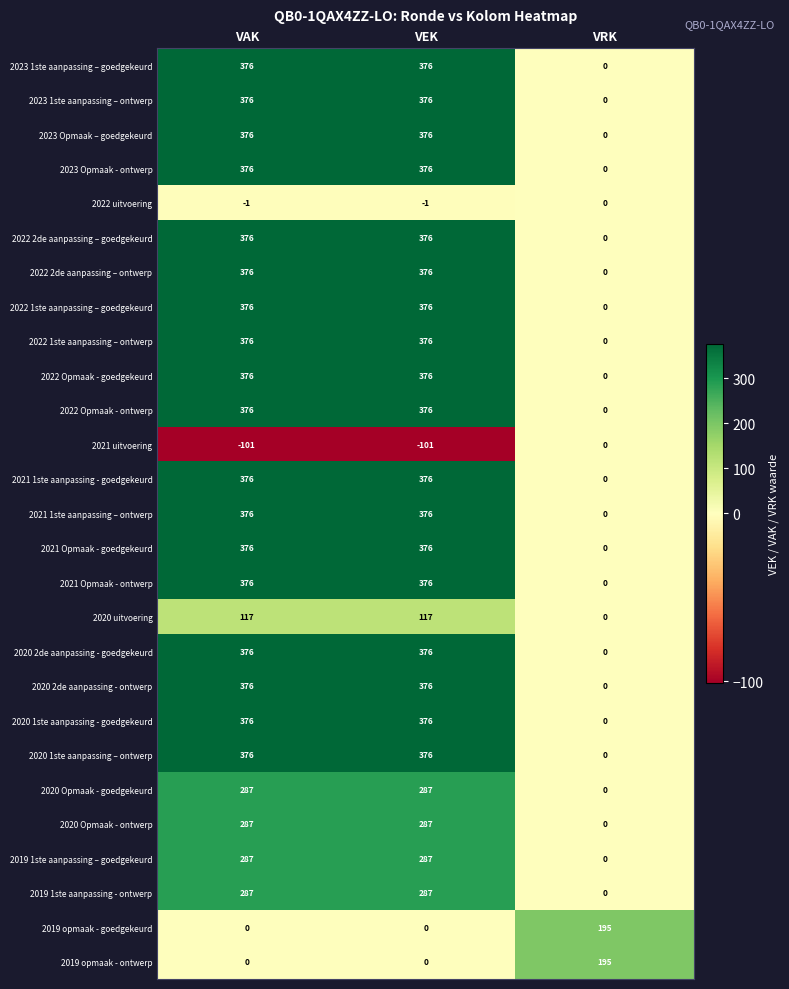

The value of 2023 Opmaak – goedgekeurd at VAK is 75. True or false?

False